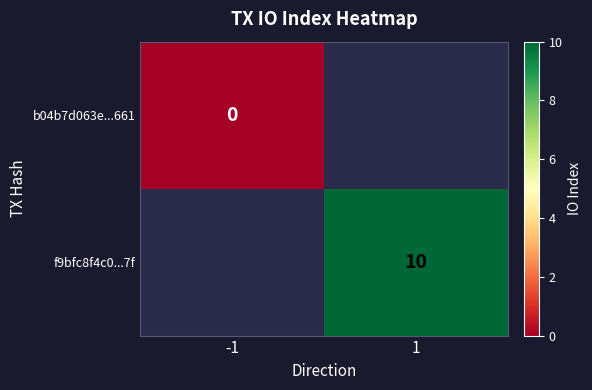

The value of f9bfc8f4c0...7f at 1 is 10. True or false?

True